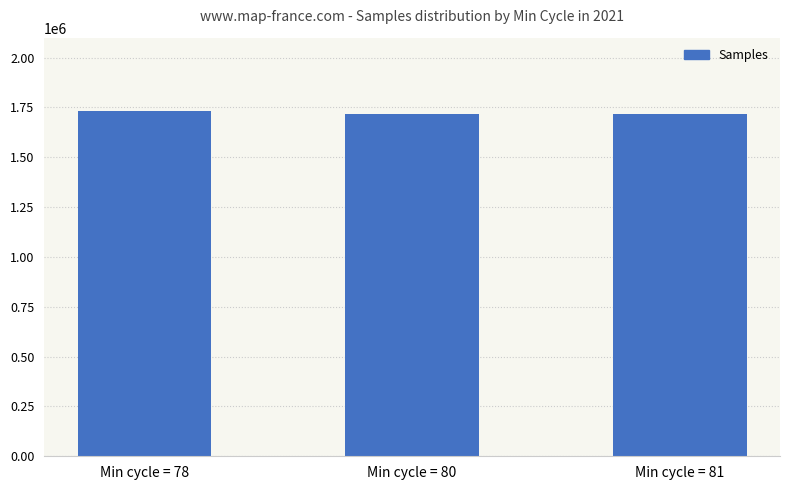

What is the sum of the values at Min cycle = 78 and Min cycle = 81?

3448483